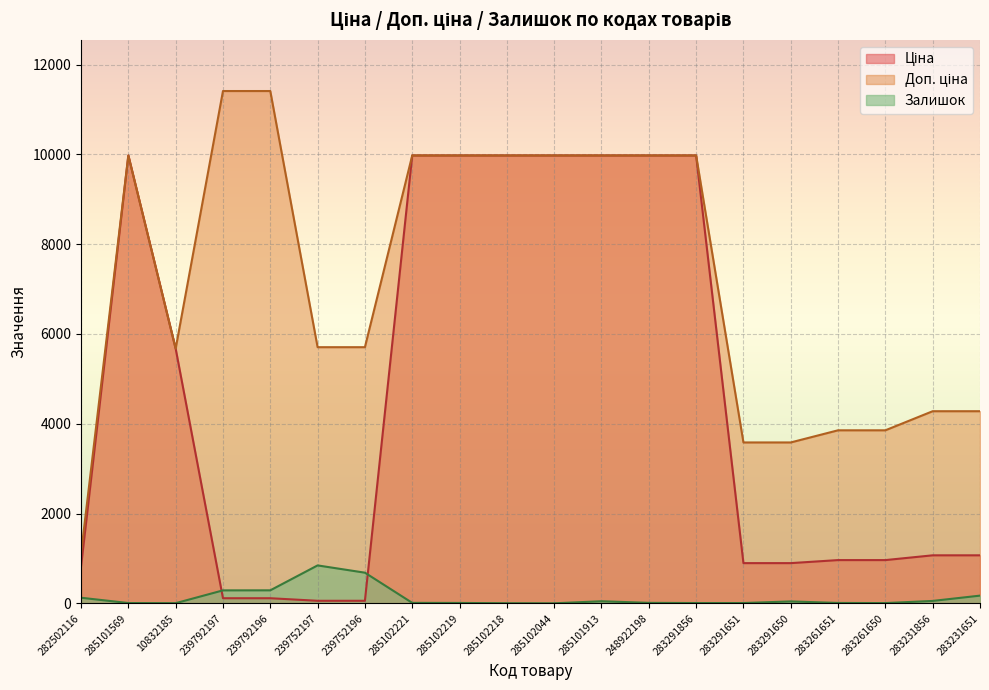

What is the value of the Доп. ціна point at the 20th from the left?

4279.1